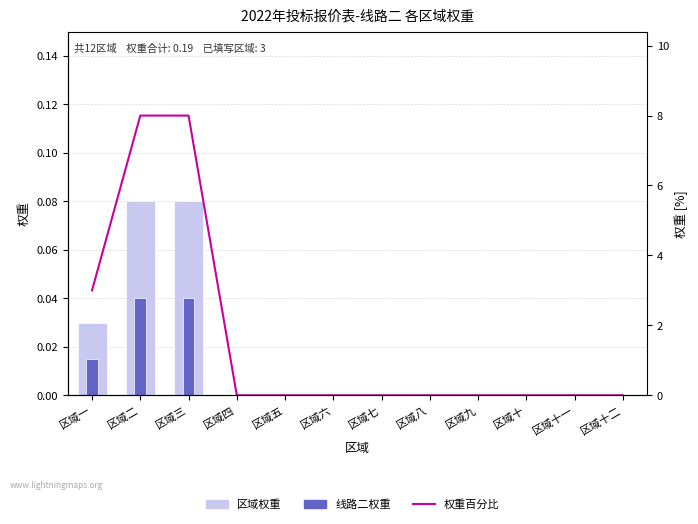

Which label corresponds to the smallest value in the chart?

区域四